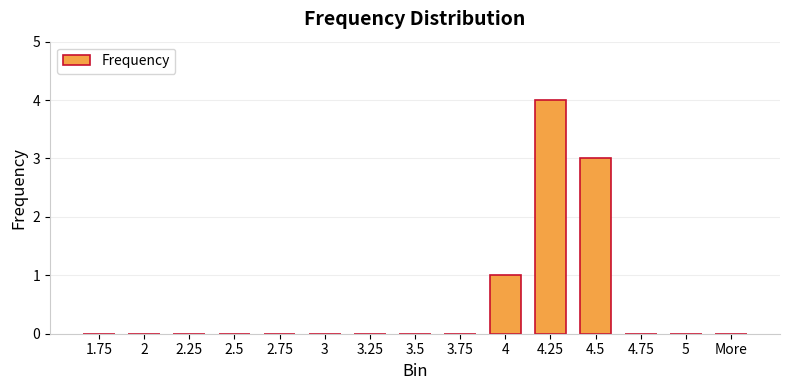

What is the change in value from 4.25 to 5?

-4